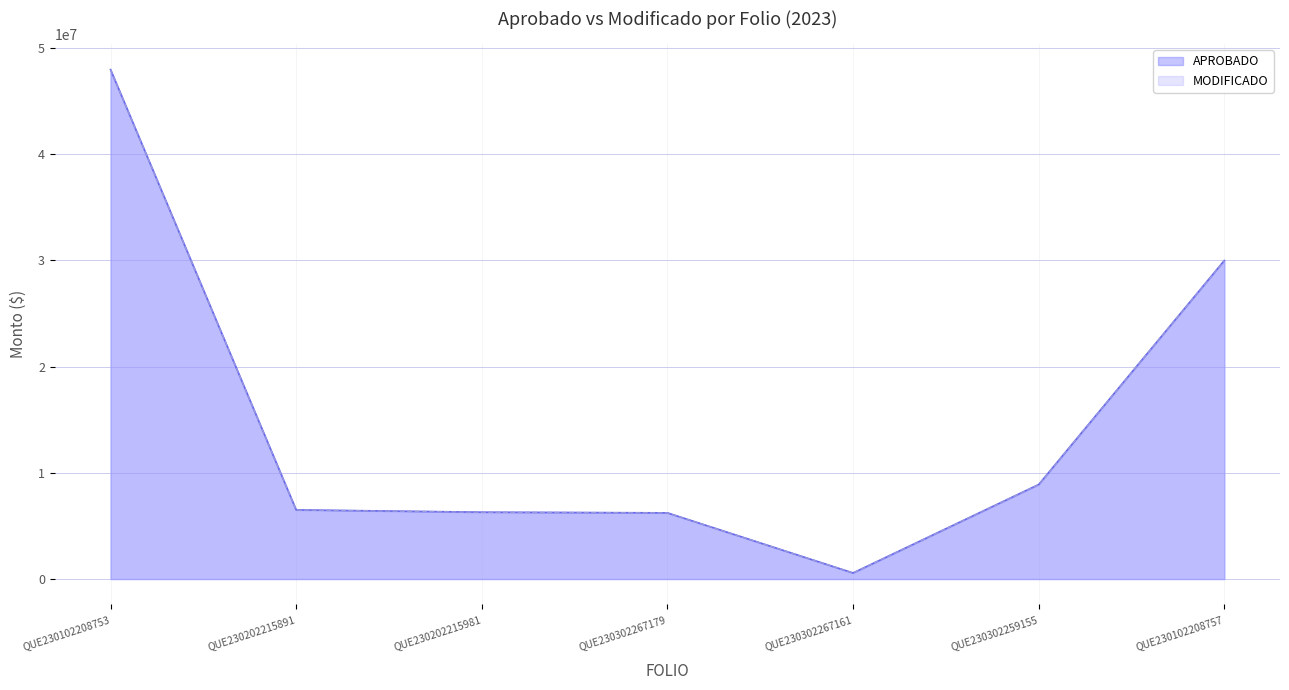

Is it true that APROBADO equals 262435.2 at QUE230302267161?

False